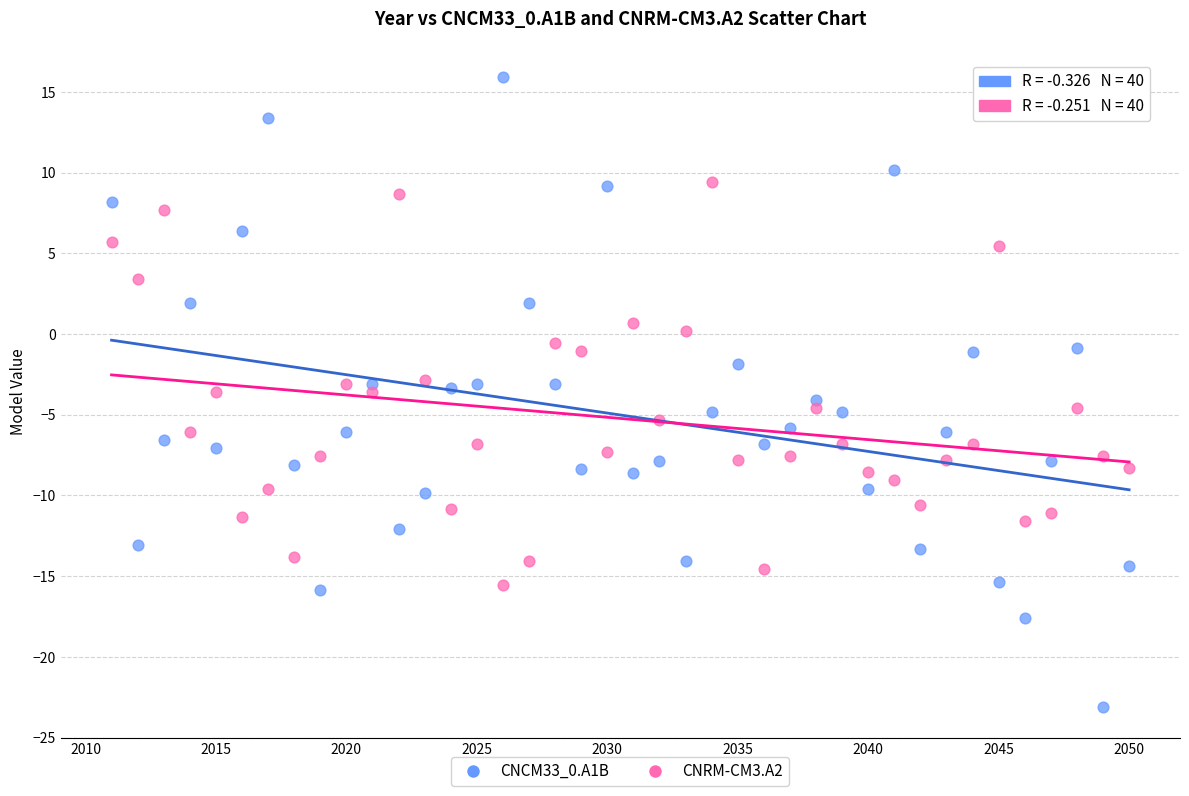

What are all the series names shown in the legend?

CNCM33_0.A1B, CNRM-CM3.A2